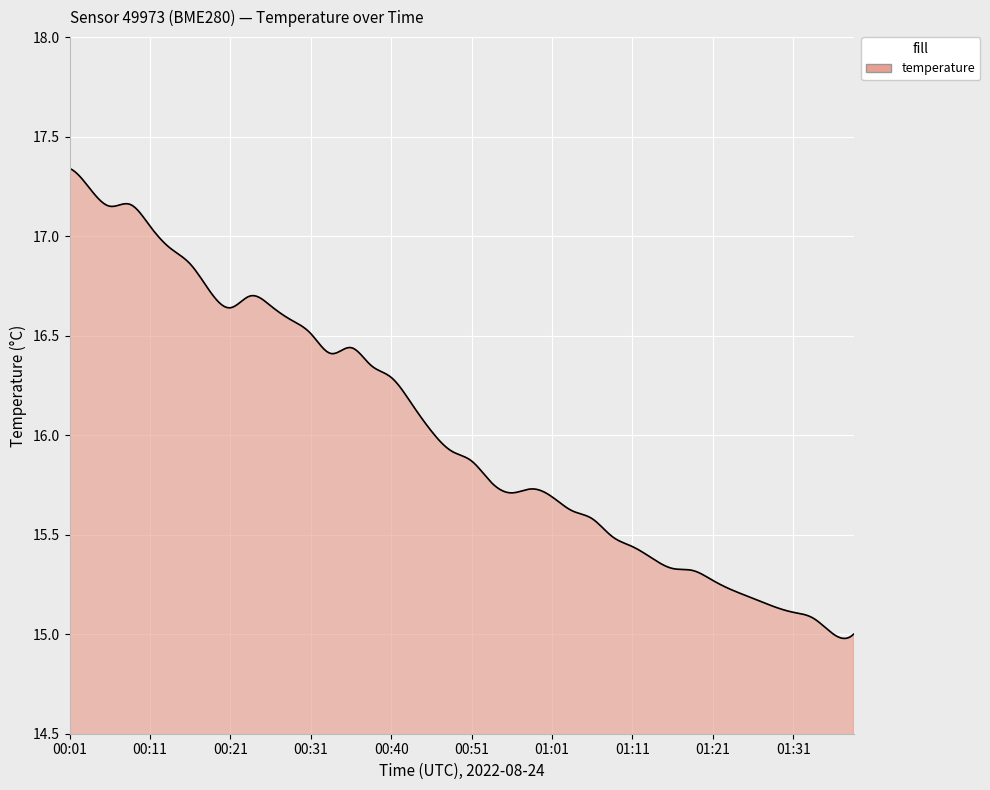

What is the difference between the maximum and minimum values?

2.4